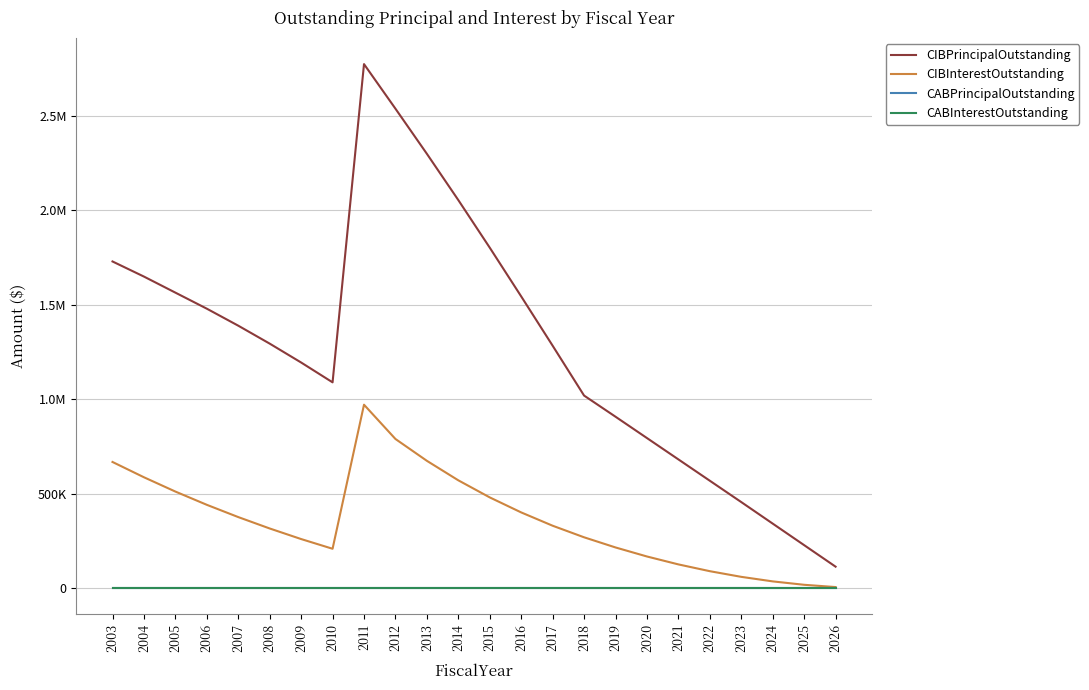

True or false: CABPrincipalOutstanding and CIBInterestOutstanding cross at least once.

False